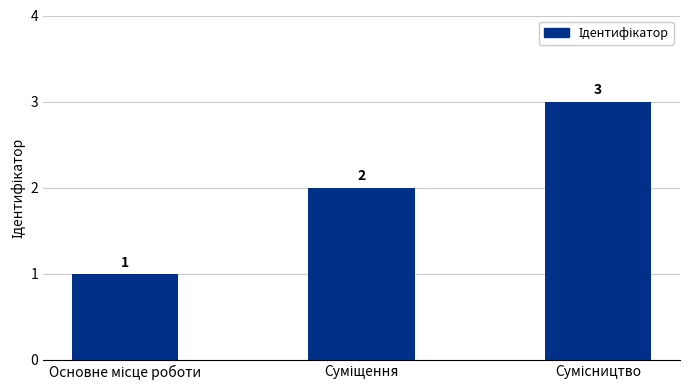

How many values are between 1 and 3?

3